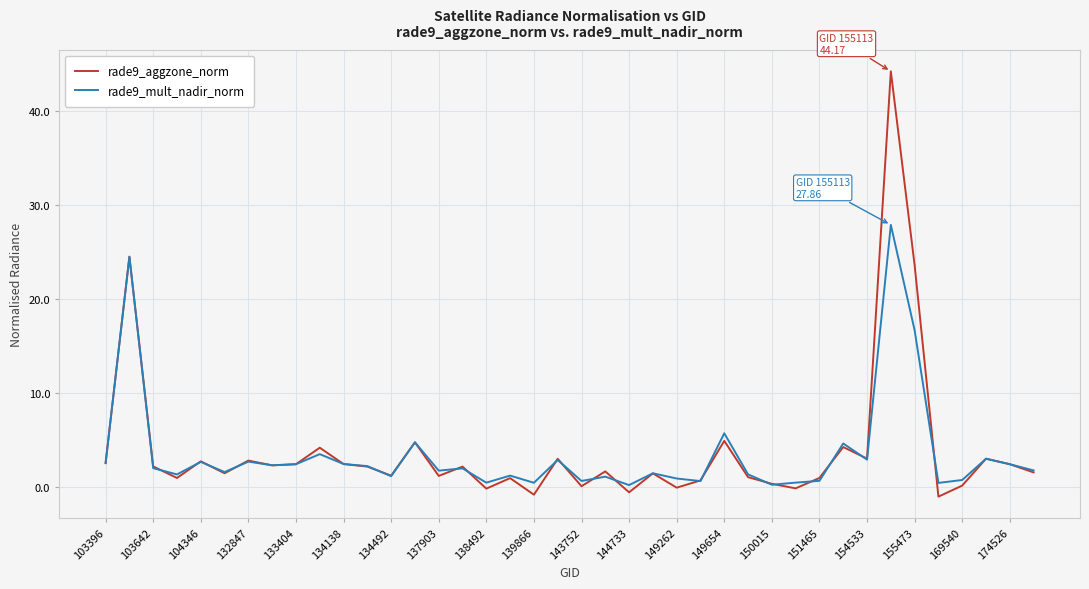

List the series in order of their peak value, lowest first.

rade9_mult_nadir_norm, rade9_aggzone_norm